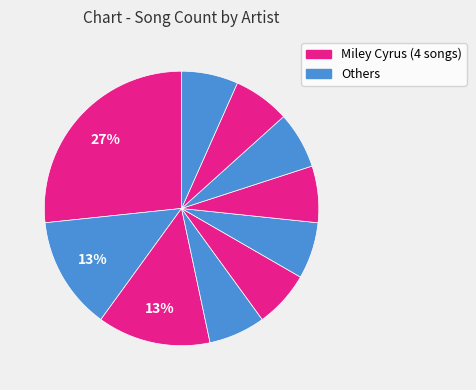

Does any single category account for the majority?

No